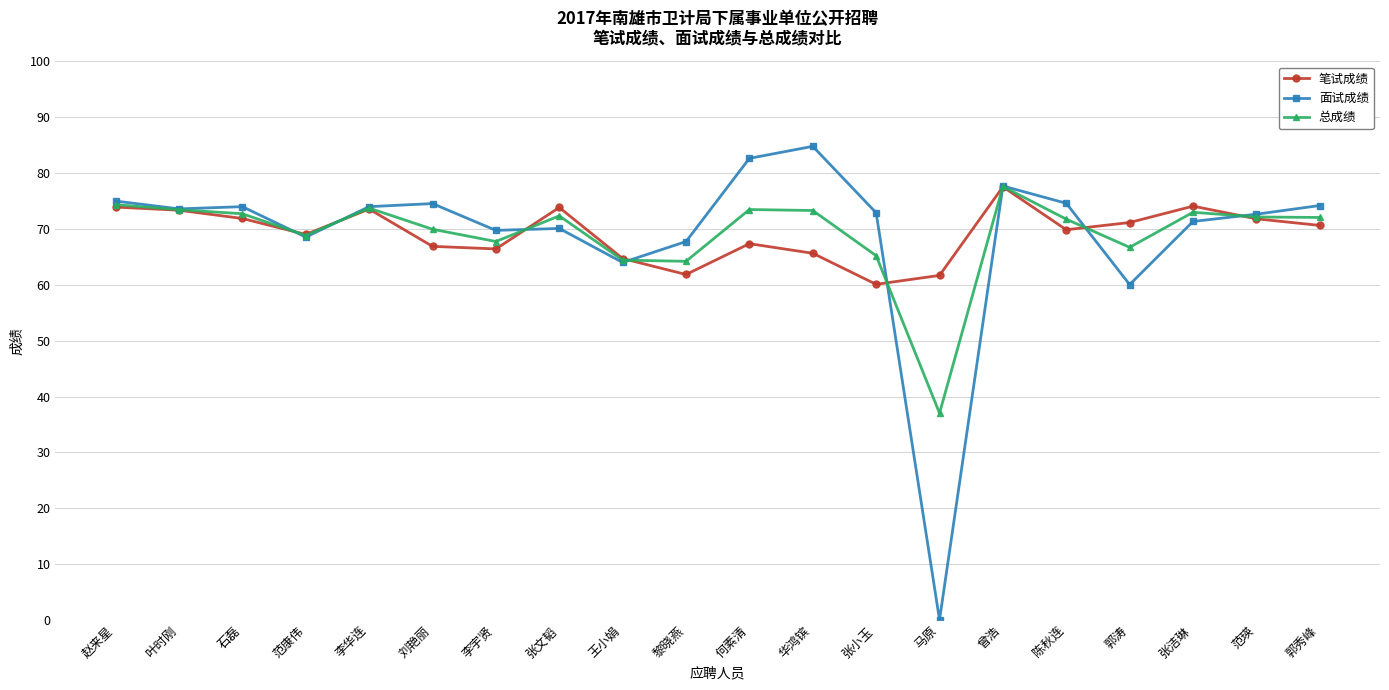

Is this an area chart (filled region under the line)?

No